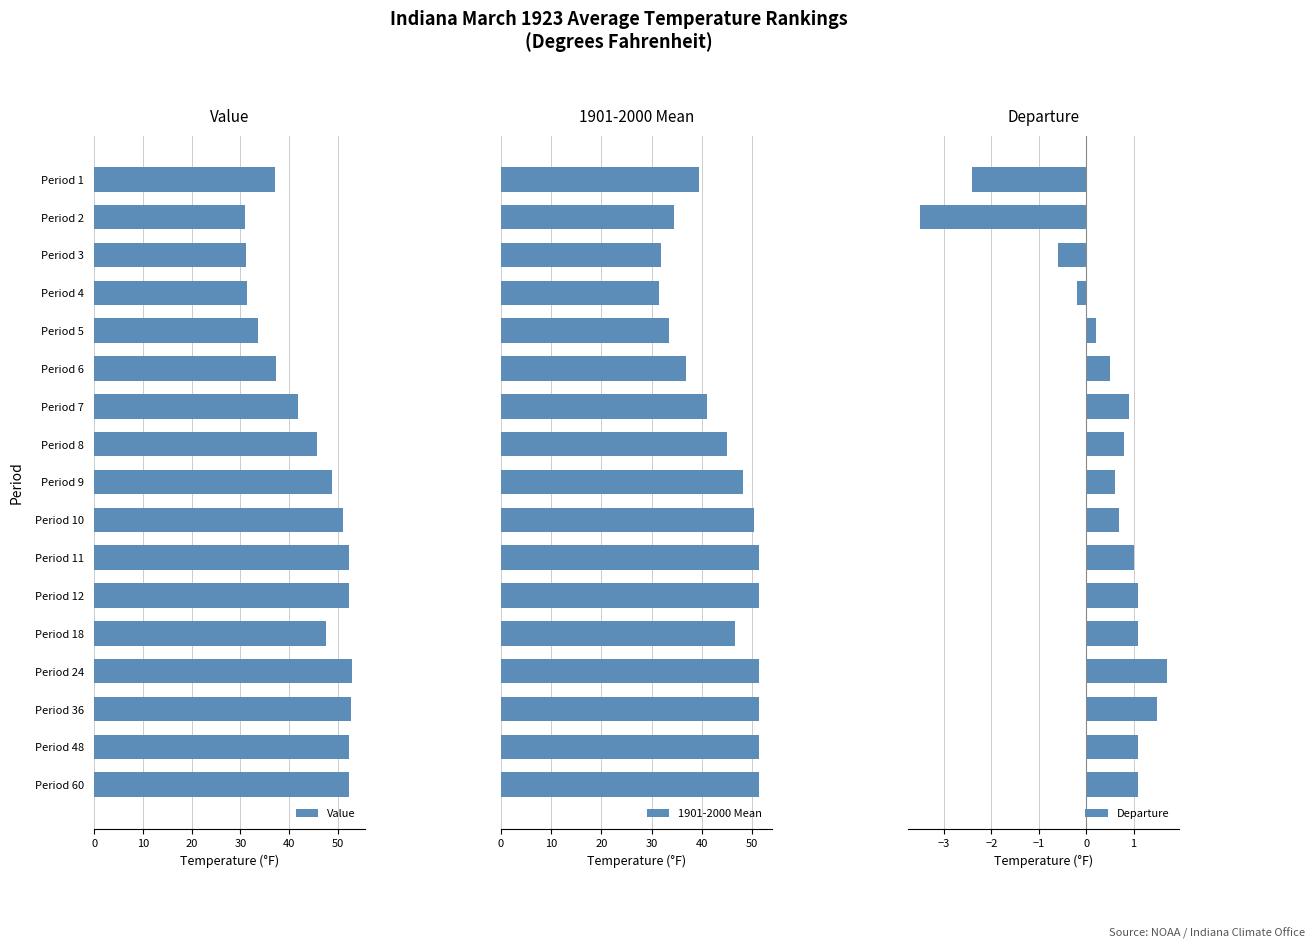

What is the maximum value for 1901-2000 Mean?

51.4